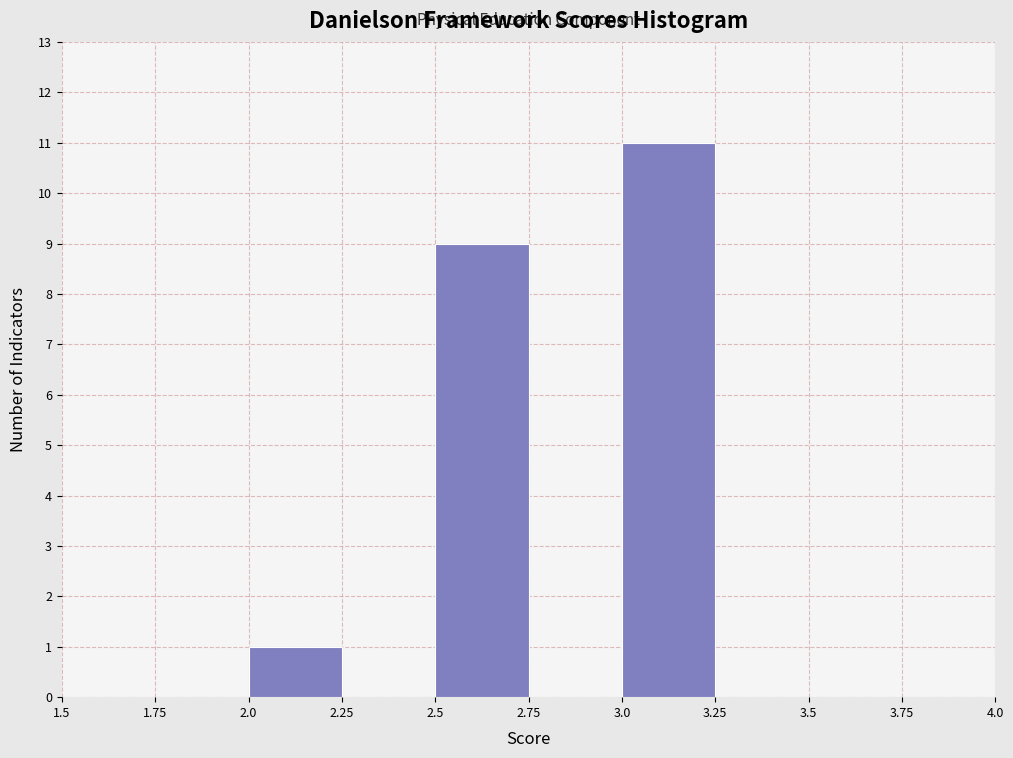

Which range on the x-axis has the tallest bar?

3.0 to 3.25